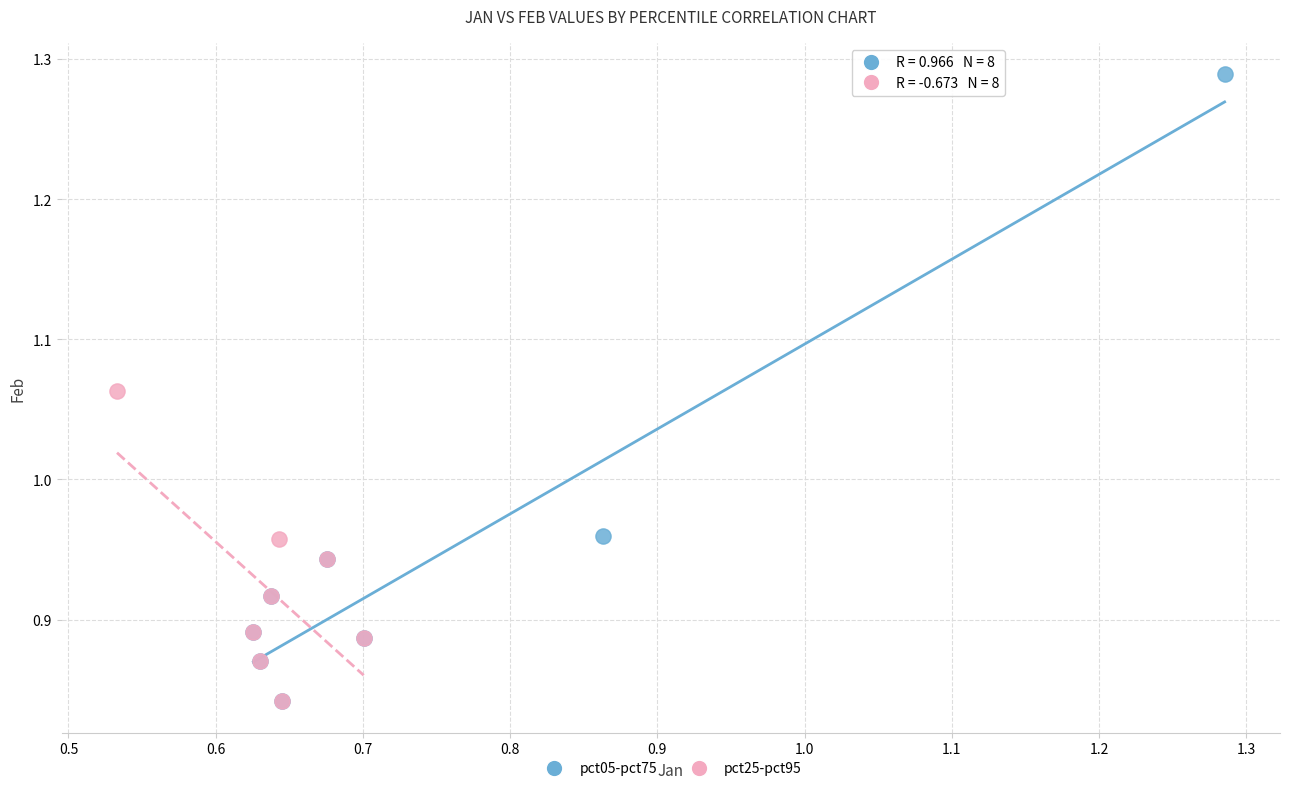

Which series reaches the maximum Y coordinate?

pct05-pct75